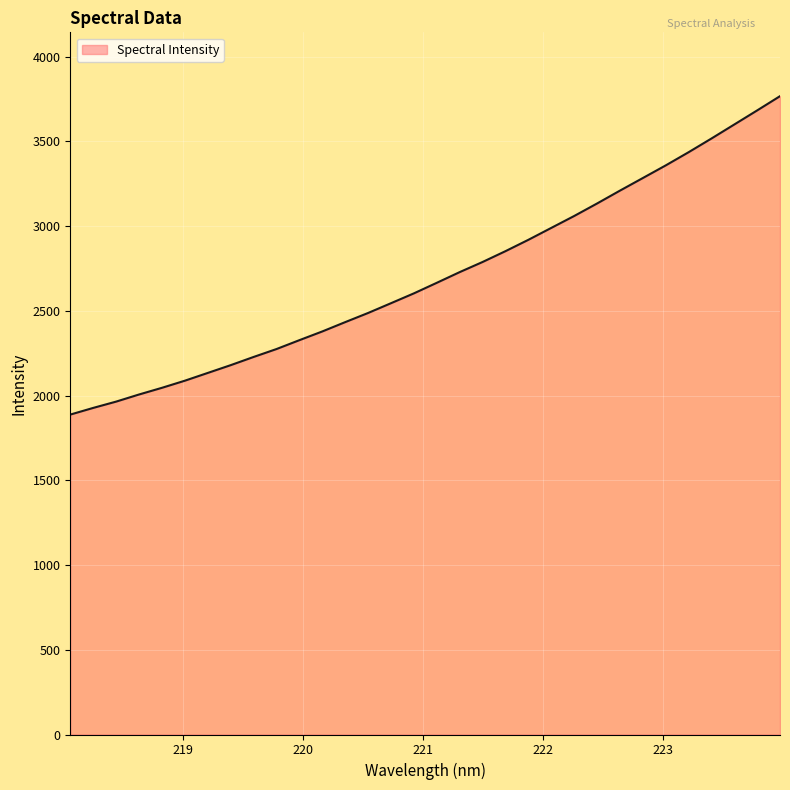

What is the difference between the maximum and minimum values?

1879.1